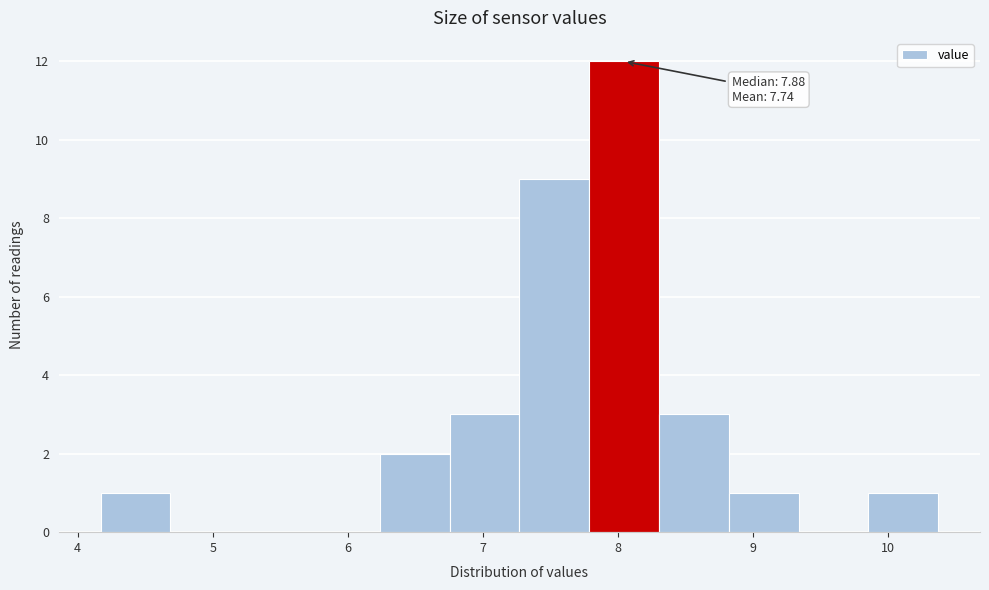

Over which range of the x-axis is the bar tallest?

7.8 to 8.3